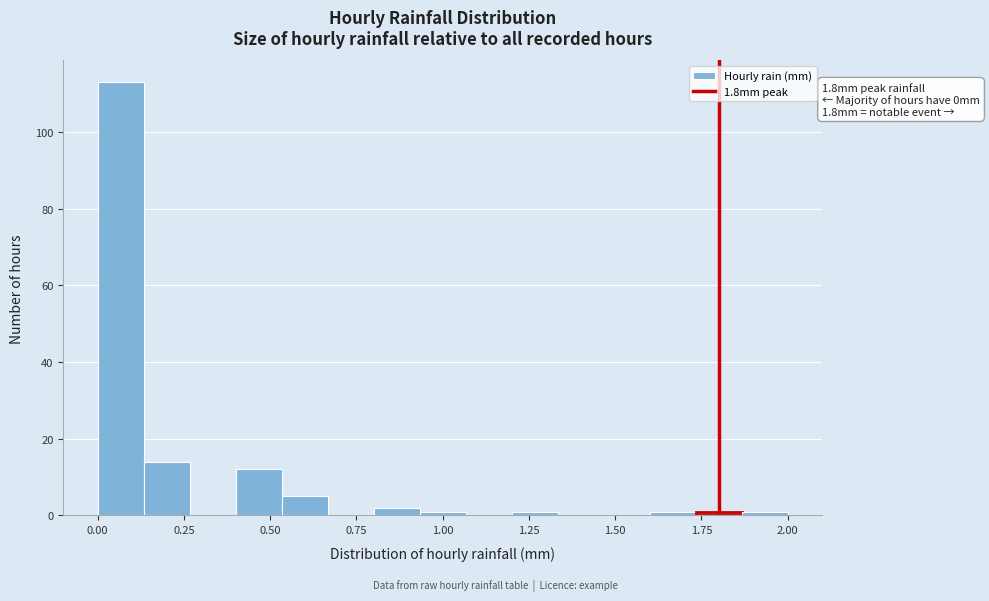

Read against the x-axis, roughly where is the centre of the tallest bar?

0.05